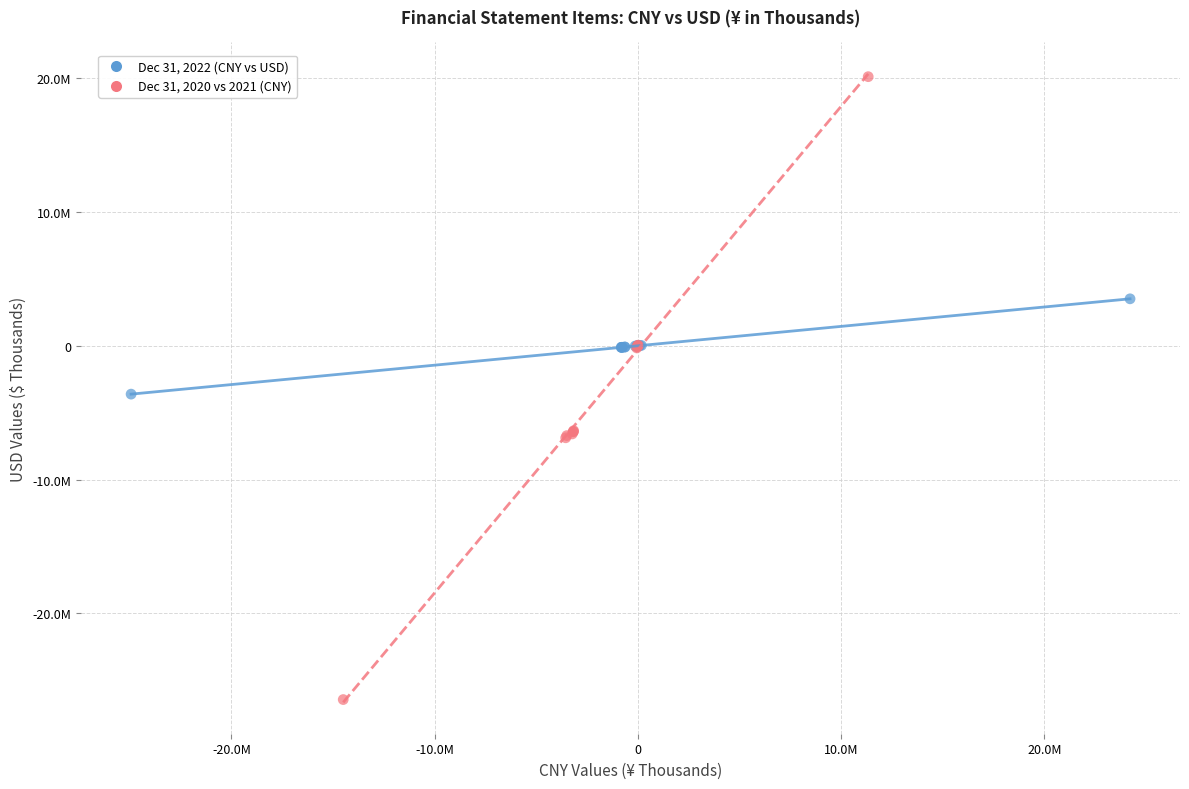

Which series contains the highest Y value?

Dec 31, 2020 vs 2021 (CNY)